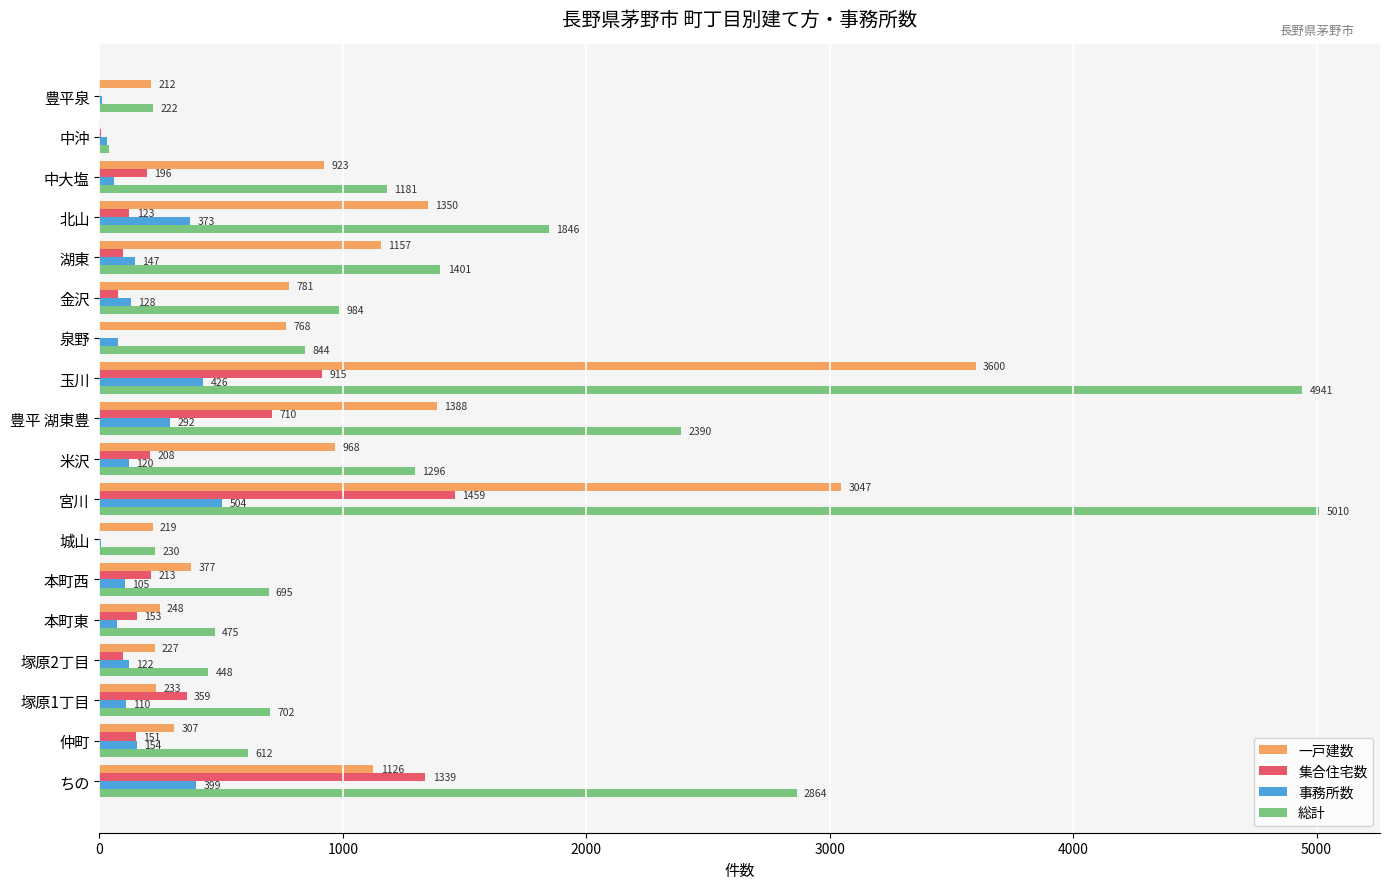

What is the total value across all series at 金沢?

1968